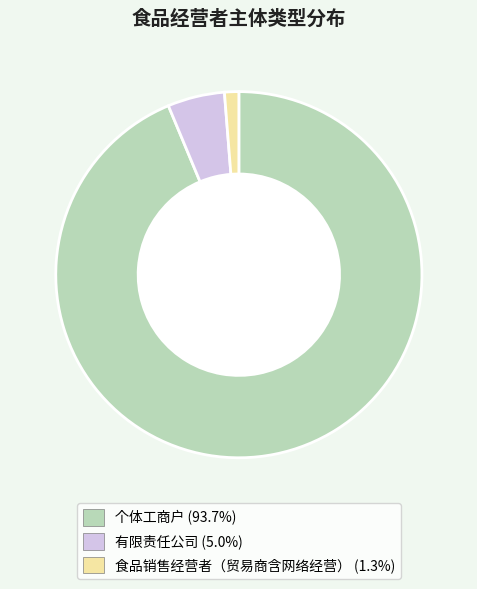

Is the sum of 个体工商户 (93.7%) and 有限责任公司 (5.0%) greater than half?

Yes